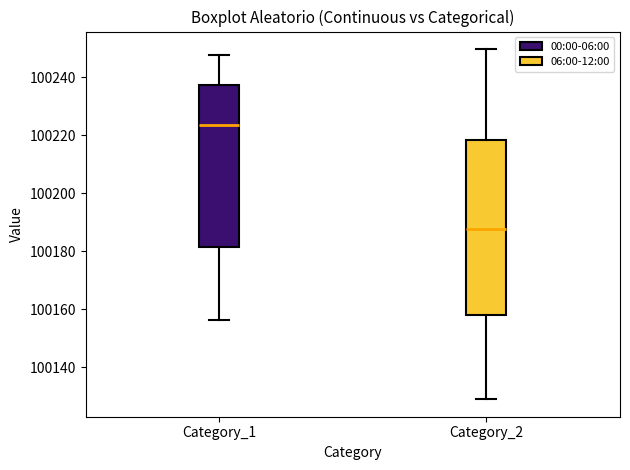

Which box's median line is the lowest?

Category_2